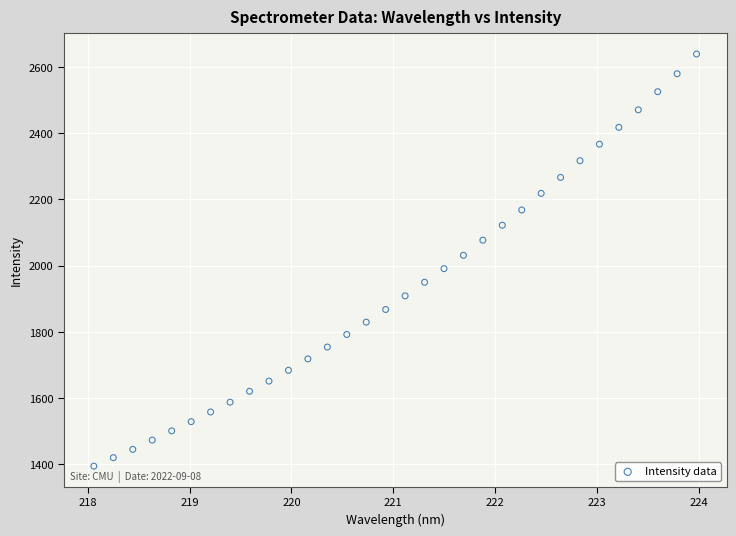

What is the range of X values (max minus min)?

5.9